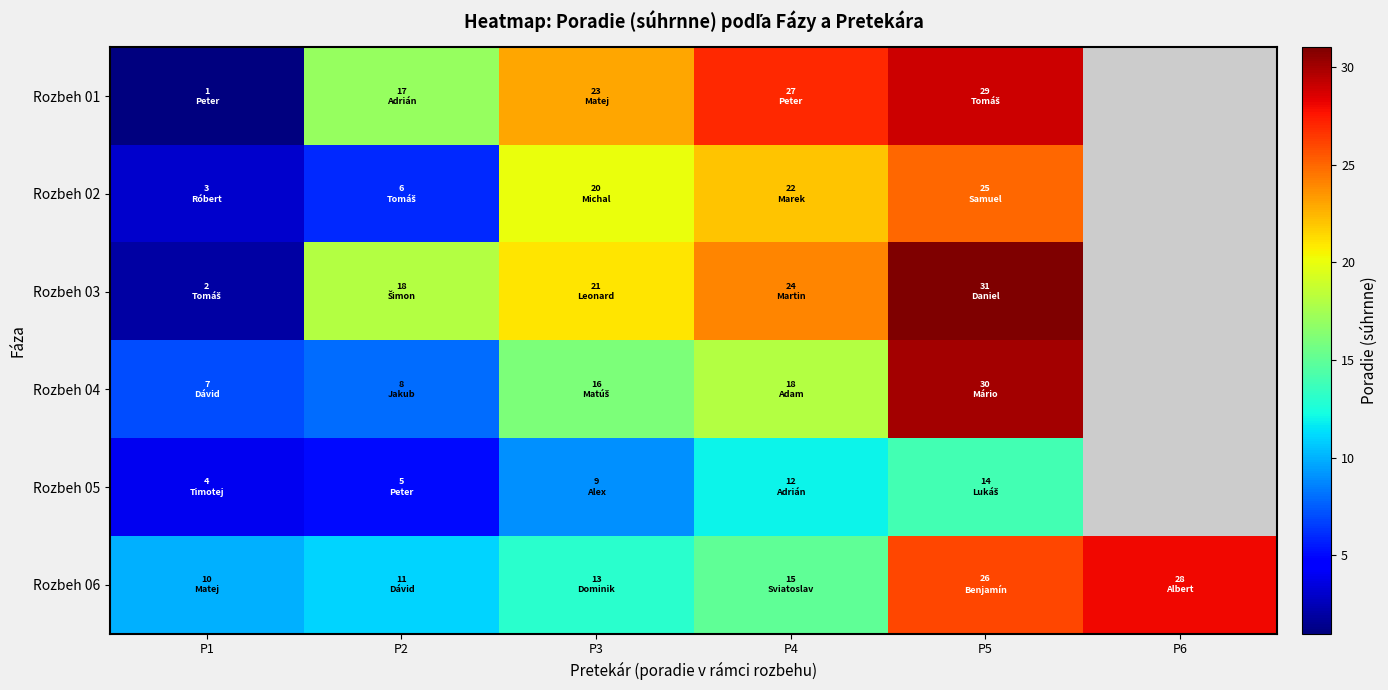

What is the sum of the Rozbeh 02 values at P5 and P1?

28.0